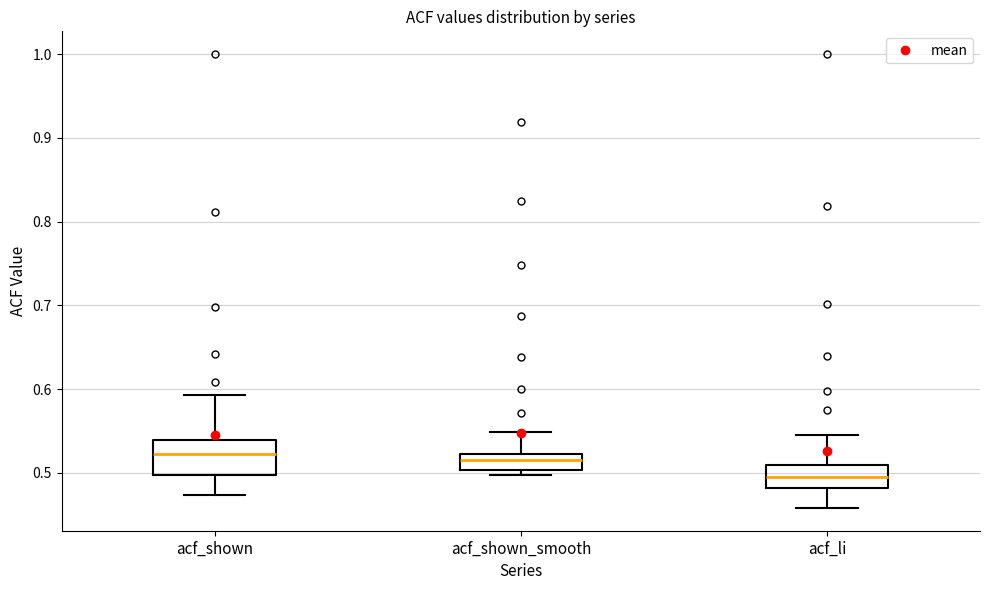

Where does the lower whisker of the box for acf_shown end on the y-axis? The values are not printed on the chart, so give them approximately, as read against the axis.

0.47